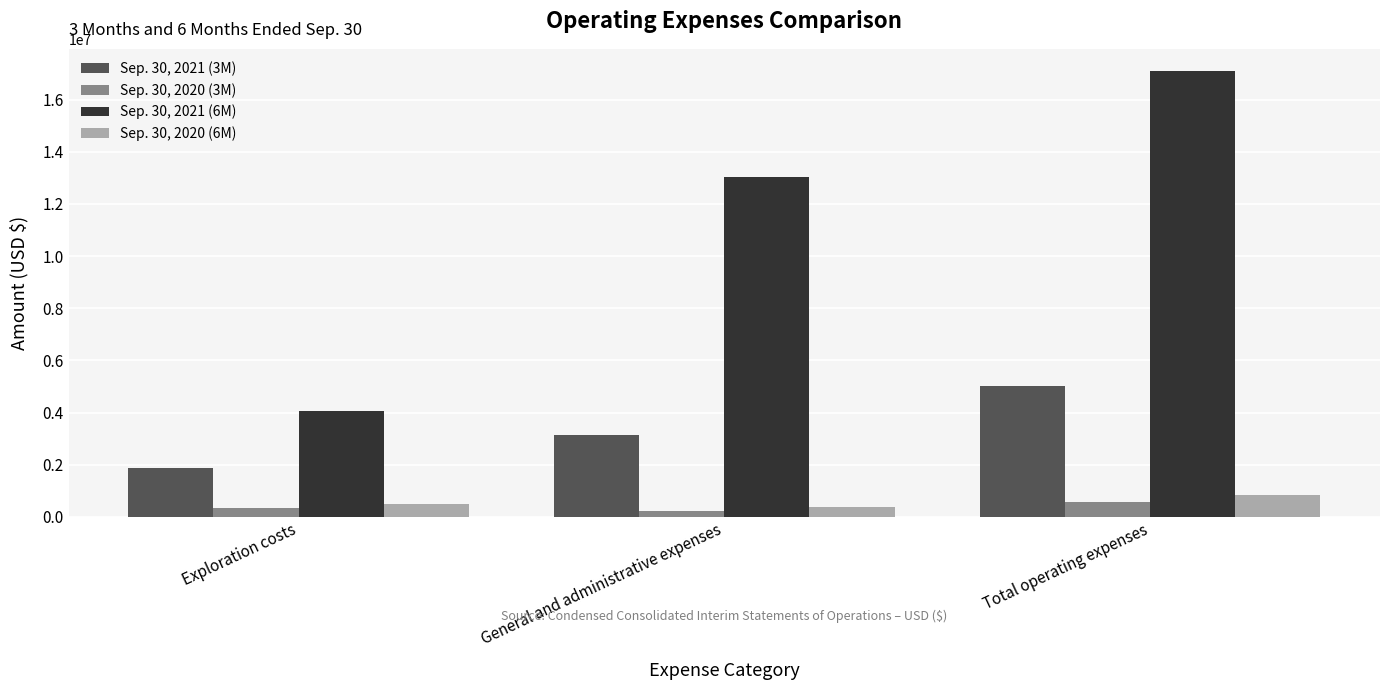

What is the sum of the Sep. 30, 2021 (6M) values at Total operating expenses and General and administrative expenses?

30130684